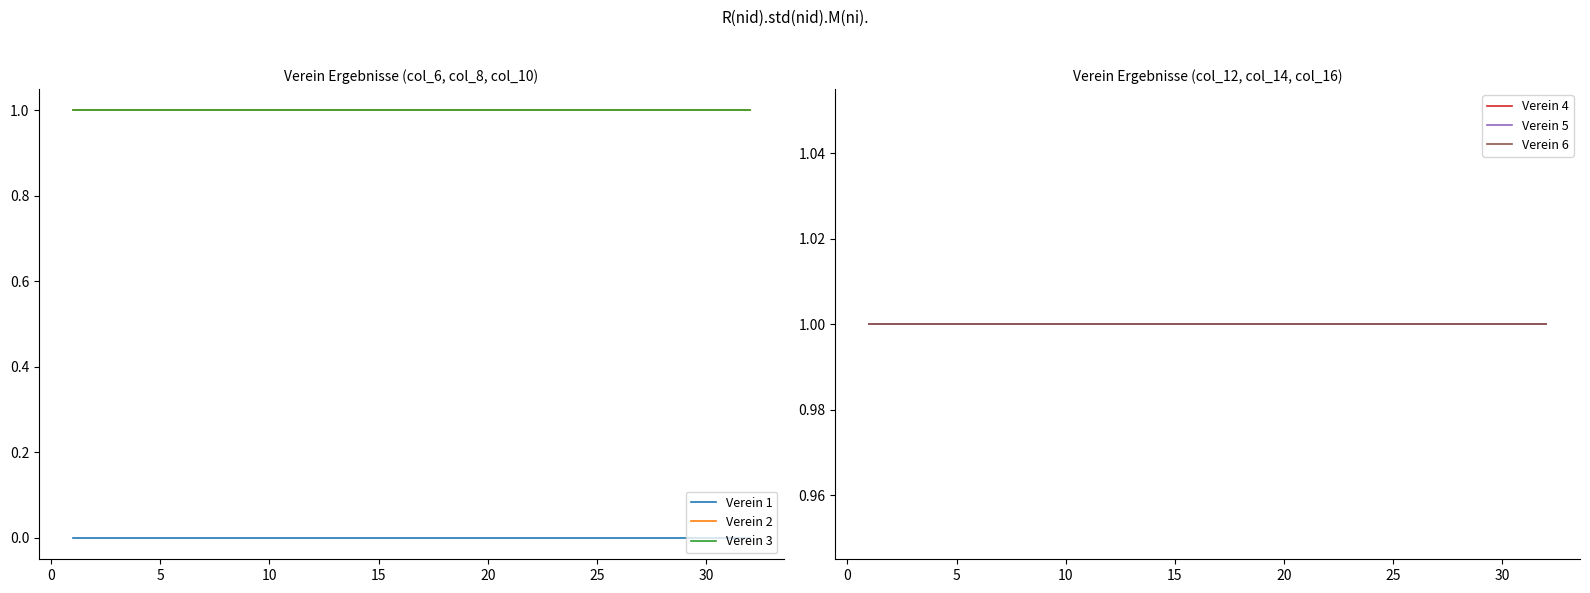

Is the value of Verein 5 at 26 greater than the value of Verein 2 at 10?

No